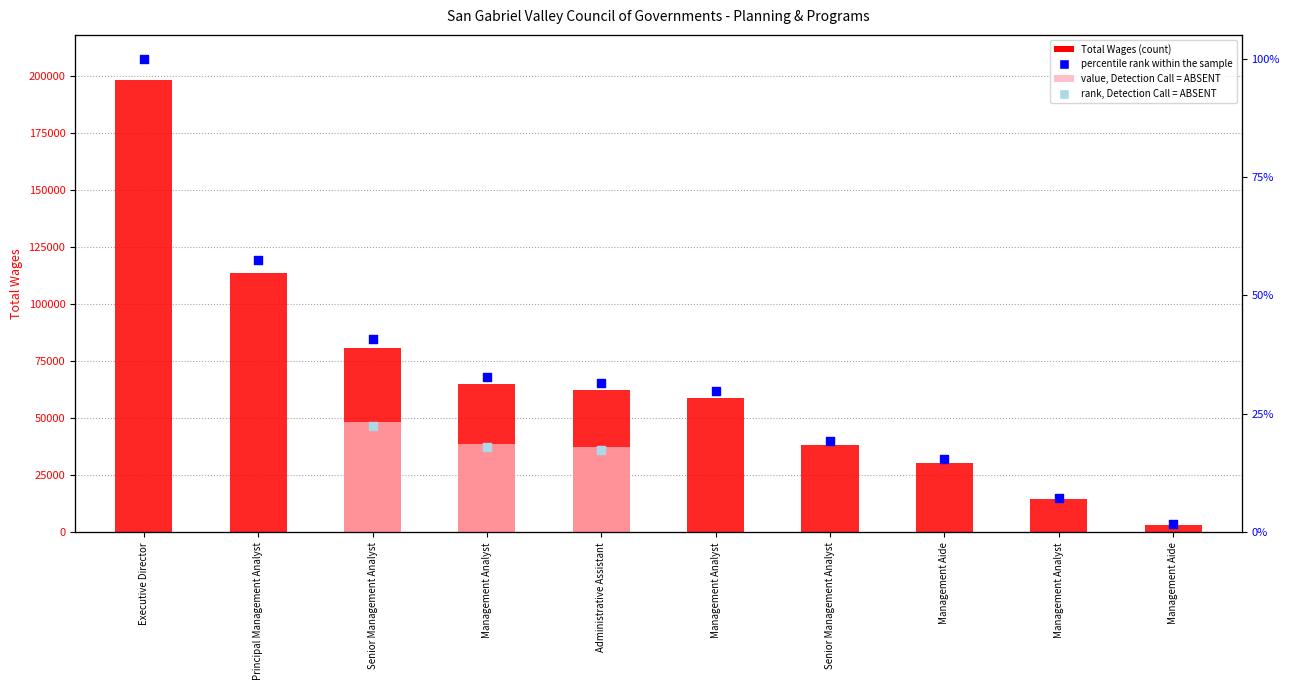

What is the change in value from Executive Director to Management Aide?

-167903